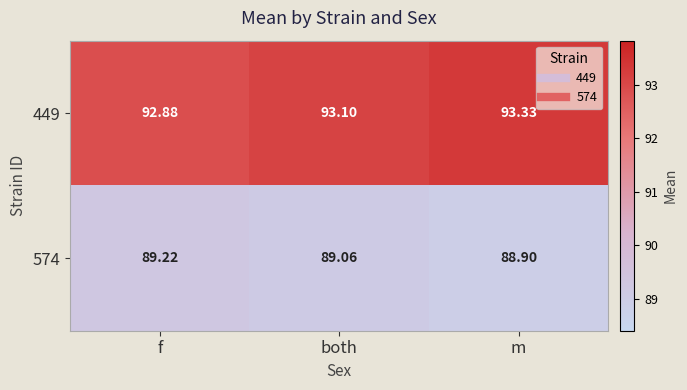

Which category has the lowest value across all series?

m